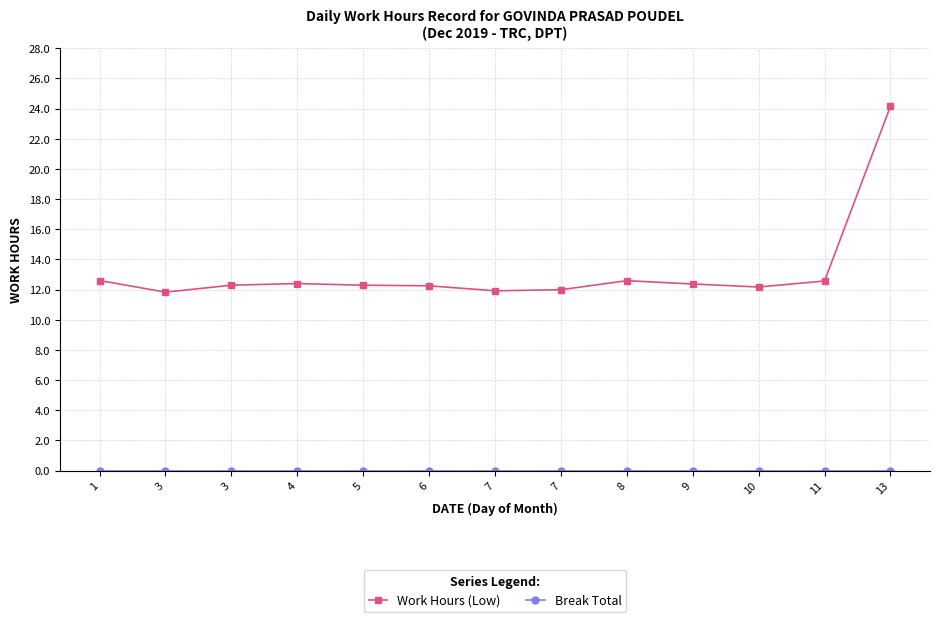

At which label does Work Hours (Low) reach its minimum?

3